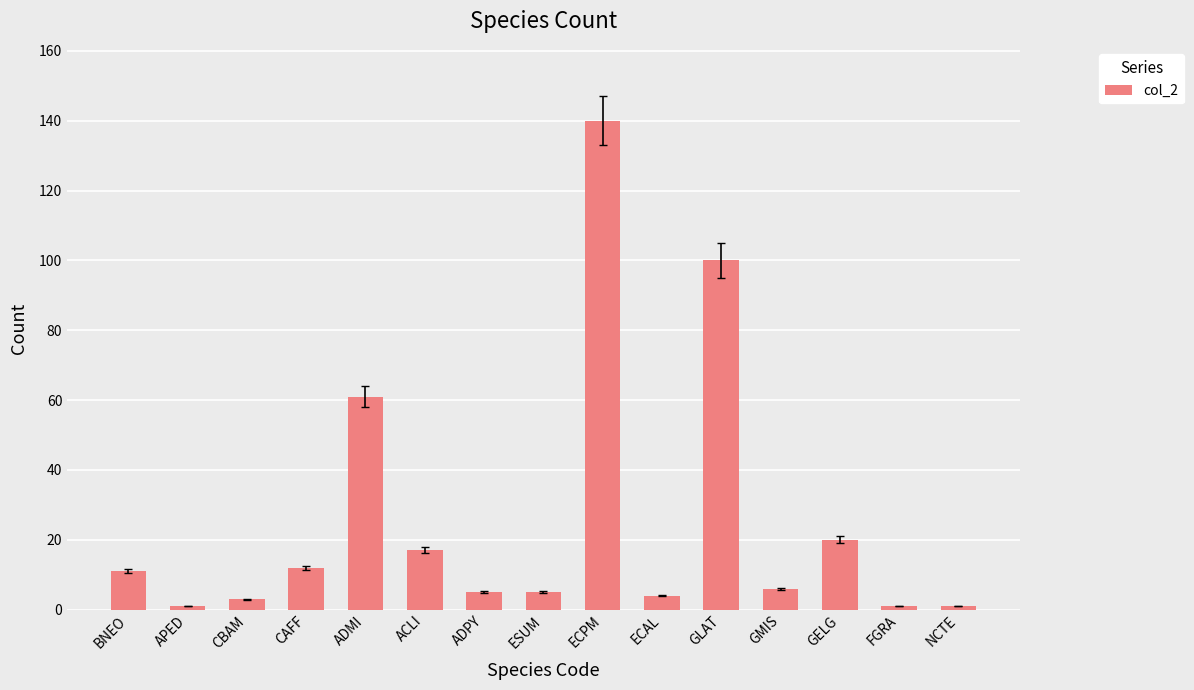

Does the chart contain stacked bars?

No